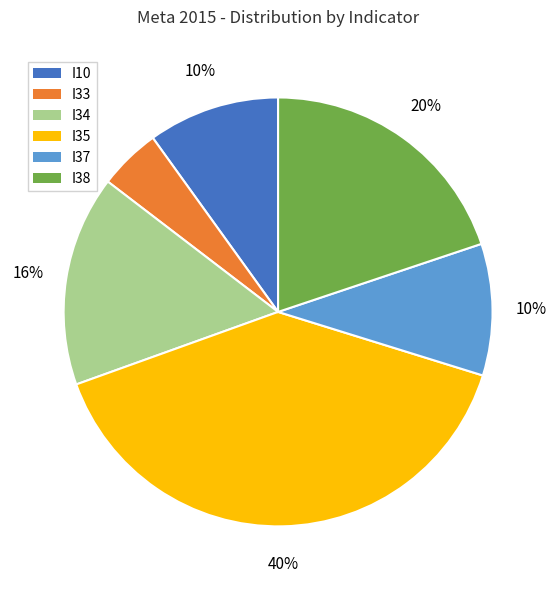

Between I38 and I37, which is larger?

I38